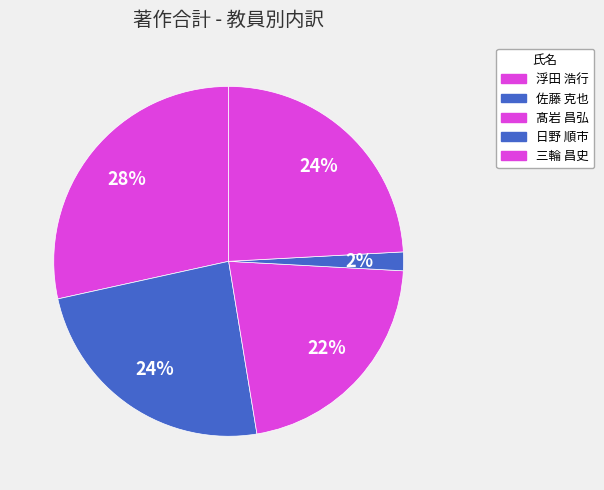

Is the sum of 三輪 昌史 and 日野 順市 greater than half?

No